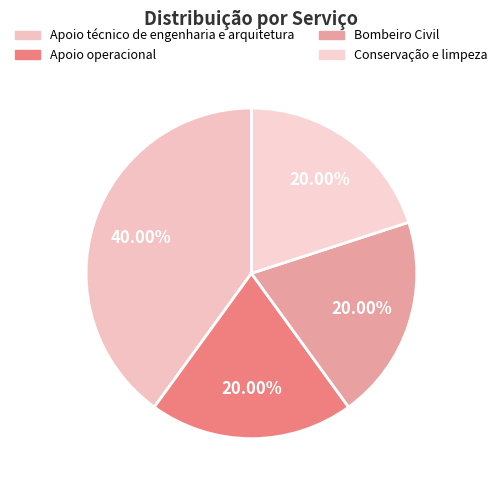

Does Apoio operacional account for over 50% of the chart?

No